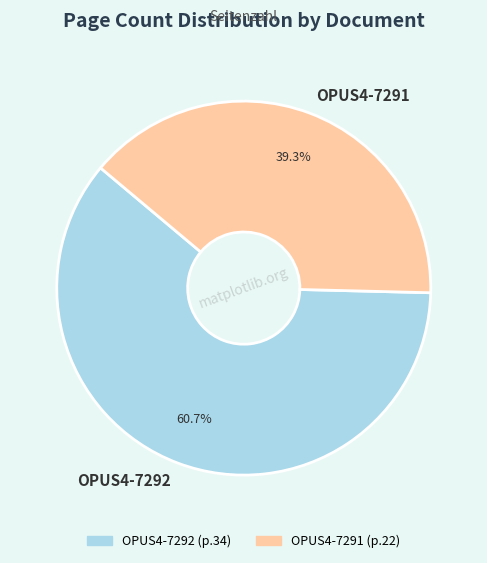

Which category has the smallest portion of the pie?

OPUS4-7291